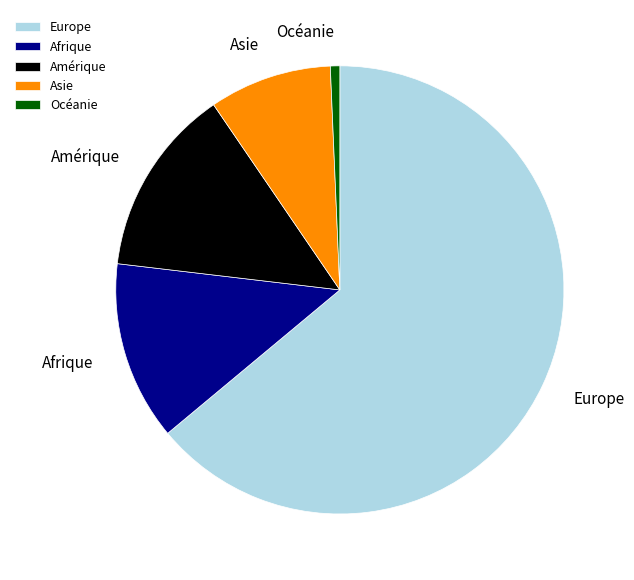

Which has a higher value, Europe or Amérique?

Europe